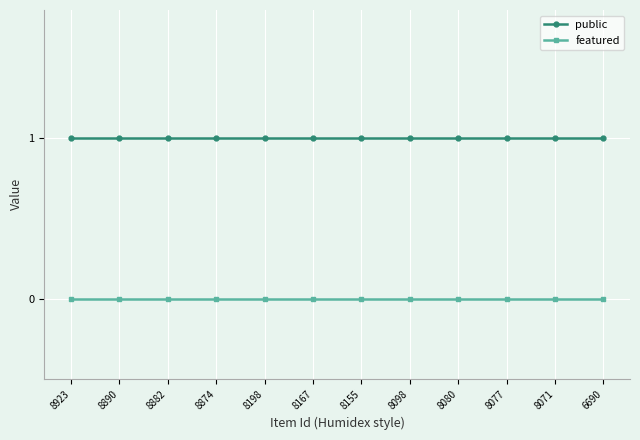

Rank the series by their average value, from highest to lowest.

public, featured